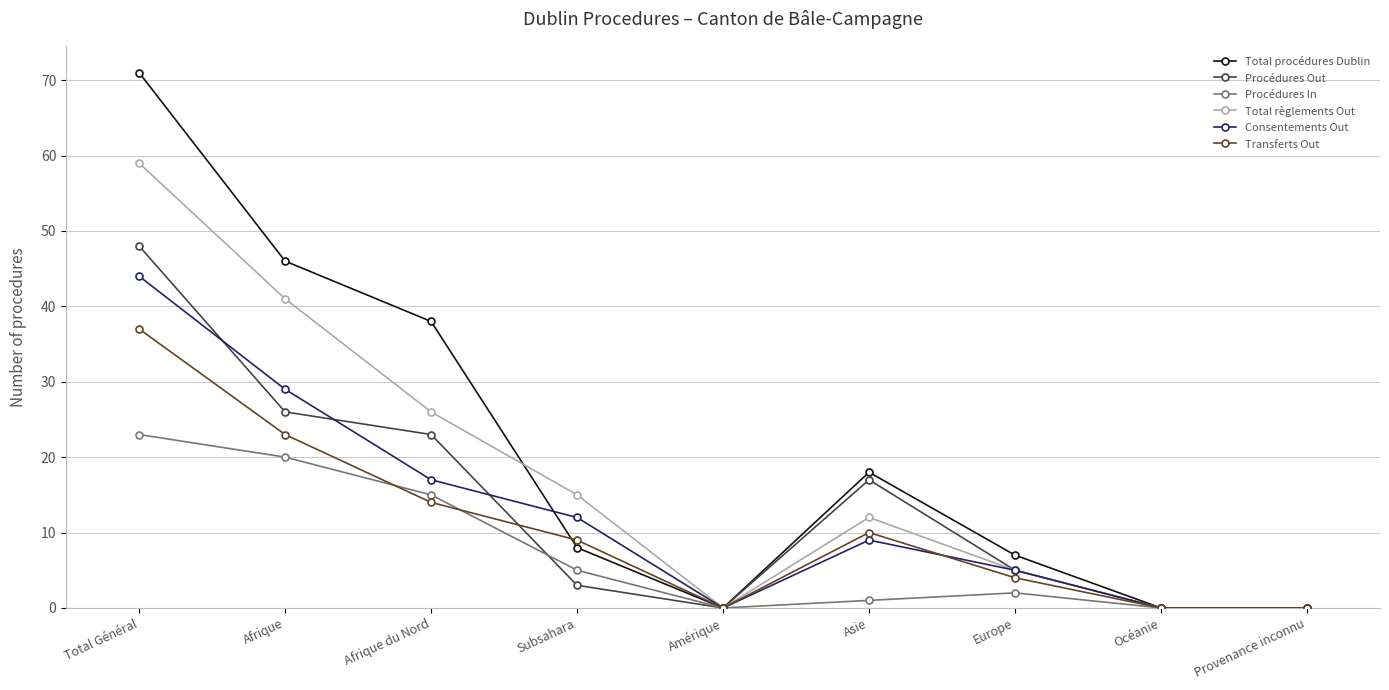

Between Asie and Provenance inconnu, which series saw the biggest shift?

Total procédures Dublin